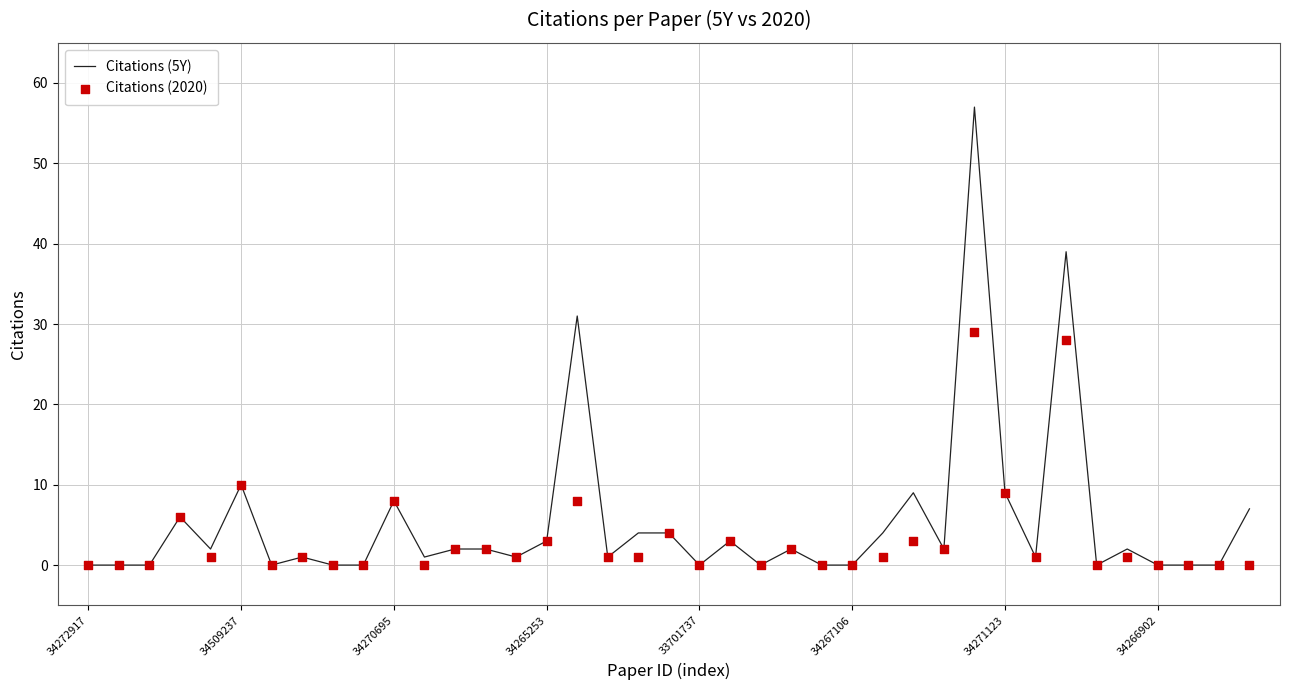

Which series reaches the minimum Y coordinate?

Citations (5Y)